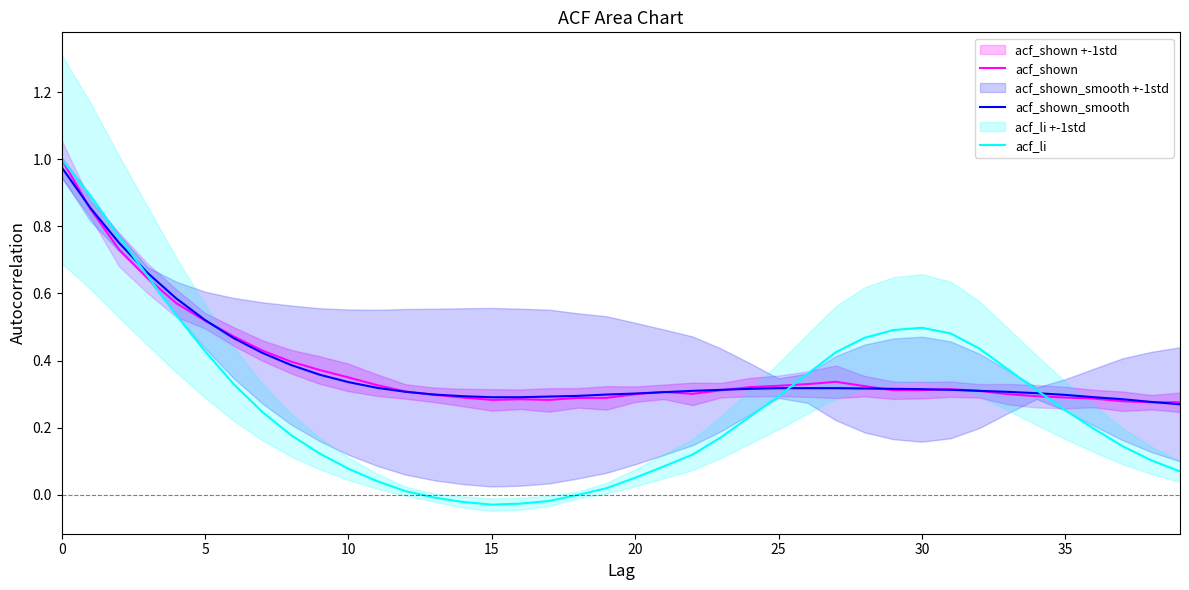

After their last crossing, which series has the higher values: acf_shown or acf_li?

acf_shown